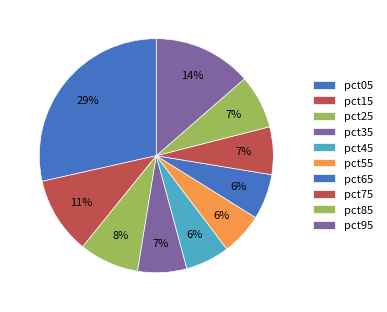

The pct55 slice represents 12% of the pie. True or false?

False